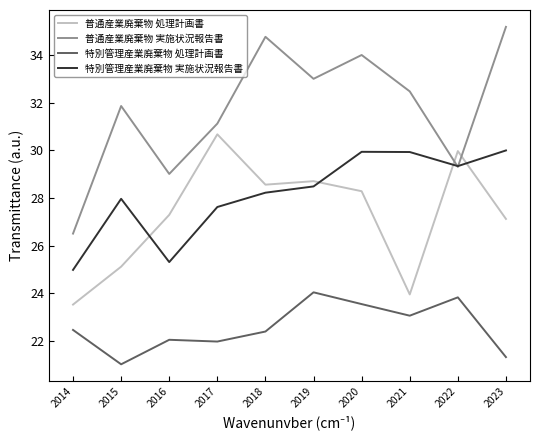

True or false: 特別管理産業廃棄物 処理計画書 and 普通産業廃棄物 実施状況報告書 intersect in this chart.

False